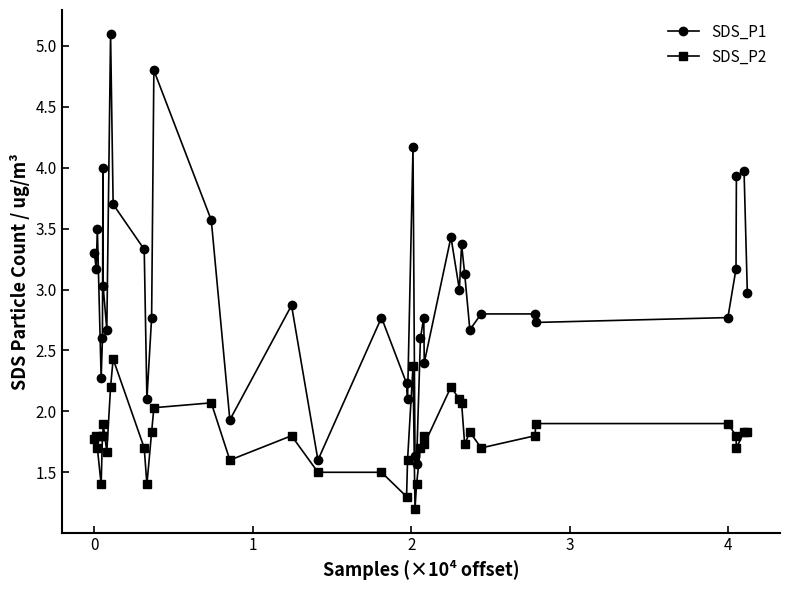

What are all the series names shown in the legend?

SDS_P1, SDS_P2